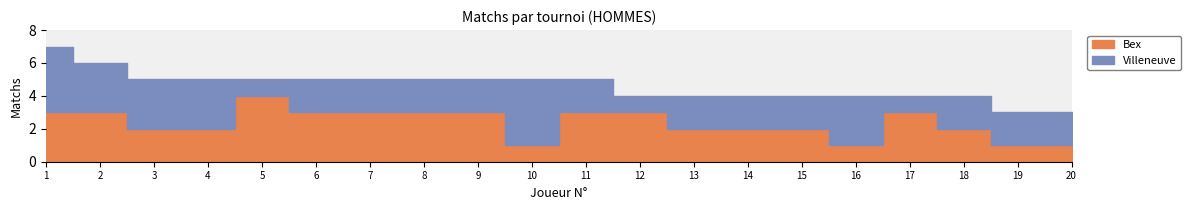

True or false: Bex and col_8 cross at least once.

False